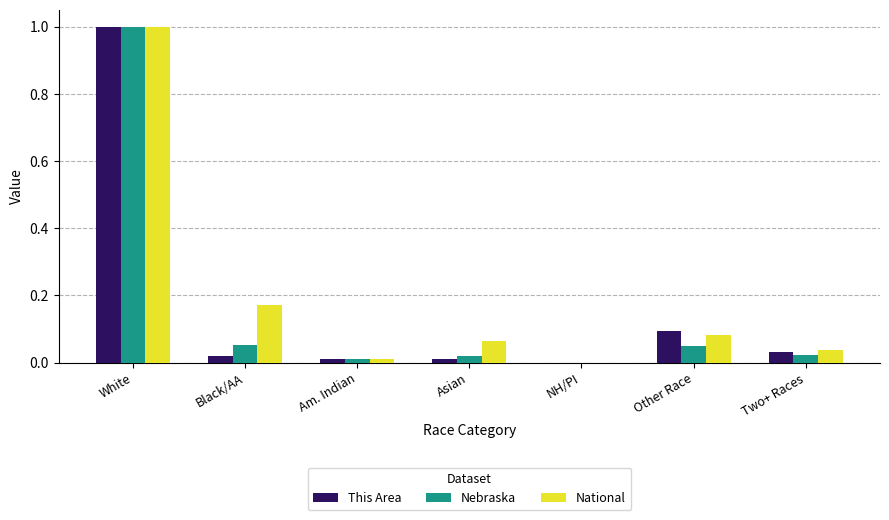

At which category does the chart reach its peak across all series?

White